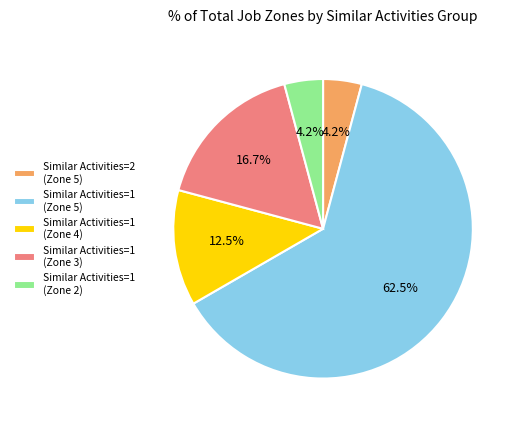

Which slice is the largest?

Similar Activities=1 (Zone 5)